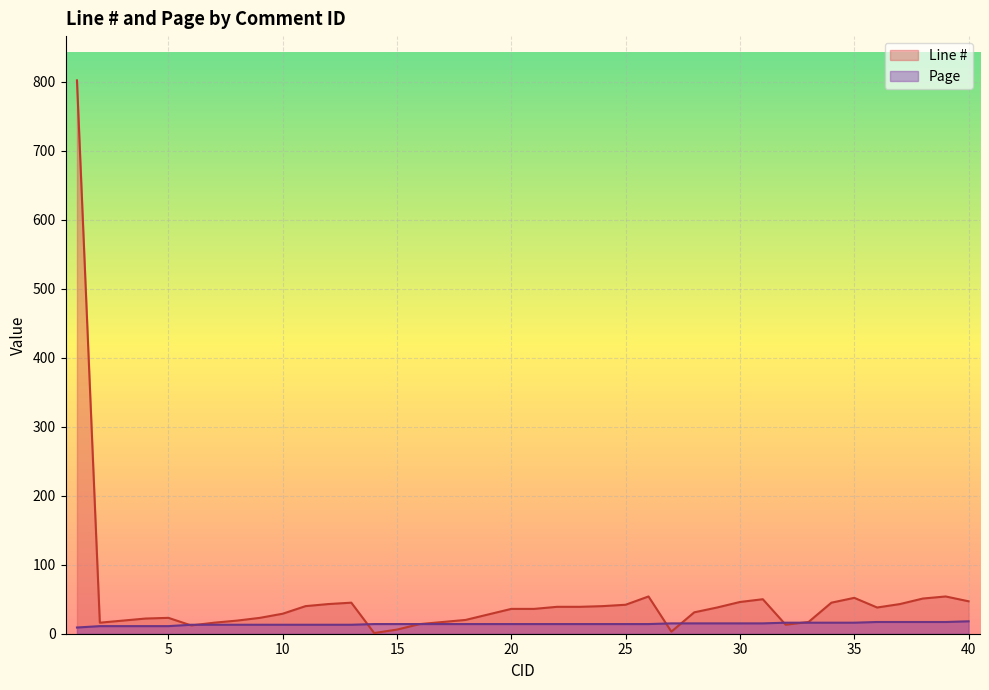

What is the value of the Line # point at the 15th from the left?

6